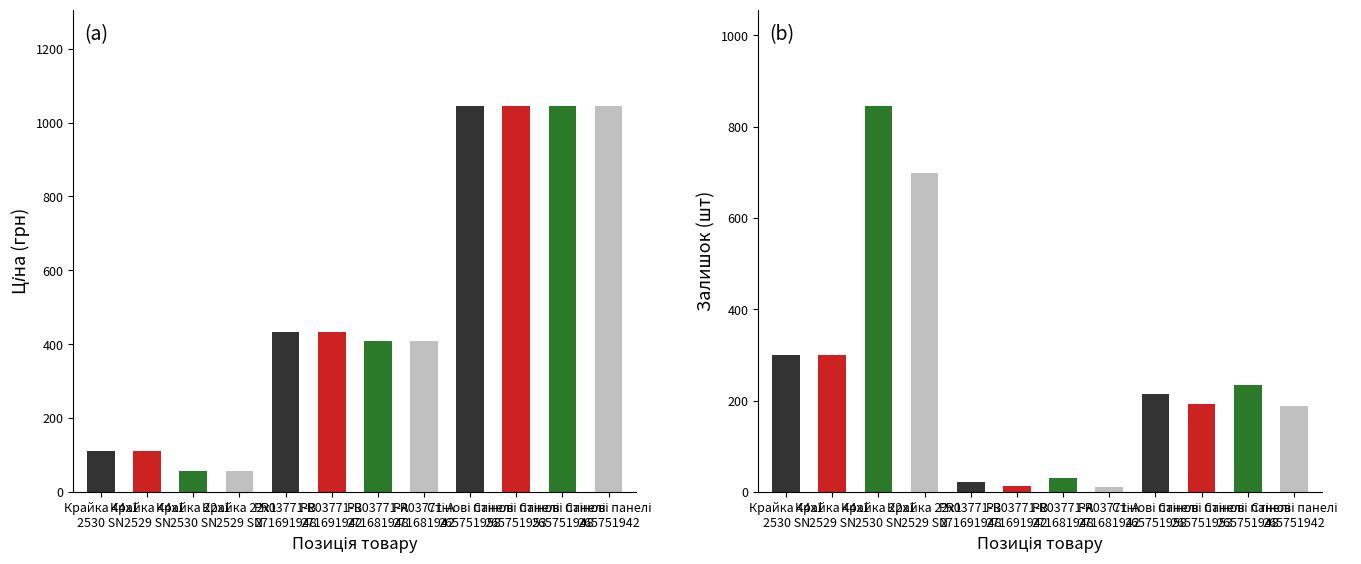

Rank the series by their maximum value, from lowest to highest.

Залишок, Ціна